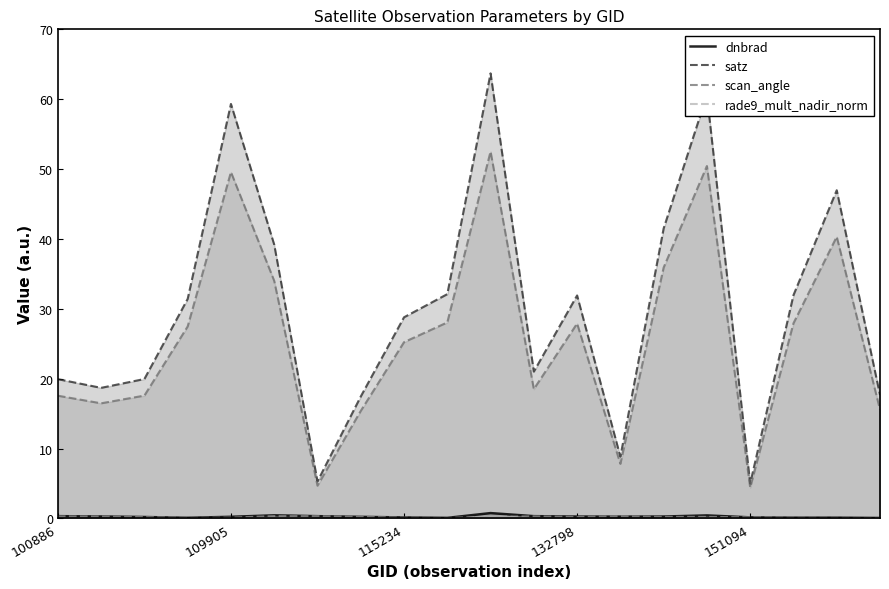

What is the lowest value of the scan_angle series?

4.4